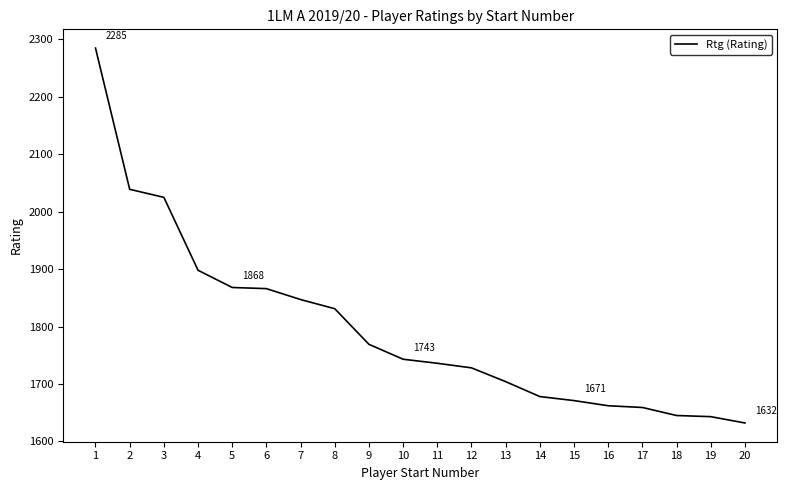

What is the ratio of the value at 12 to the value at 13?

1.0